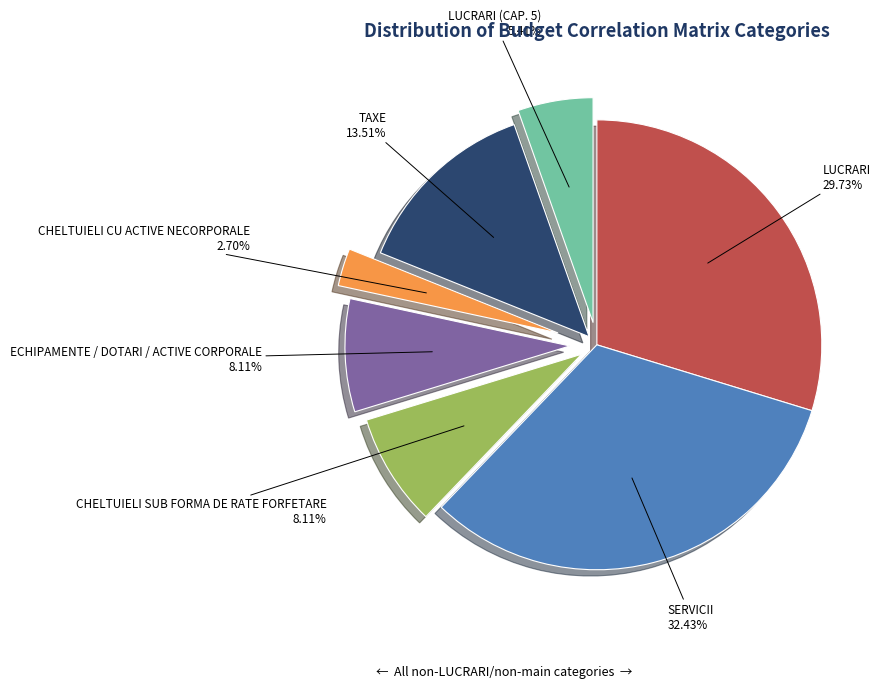

Is there a majority slice in this chart?

No